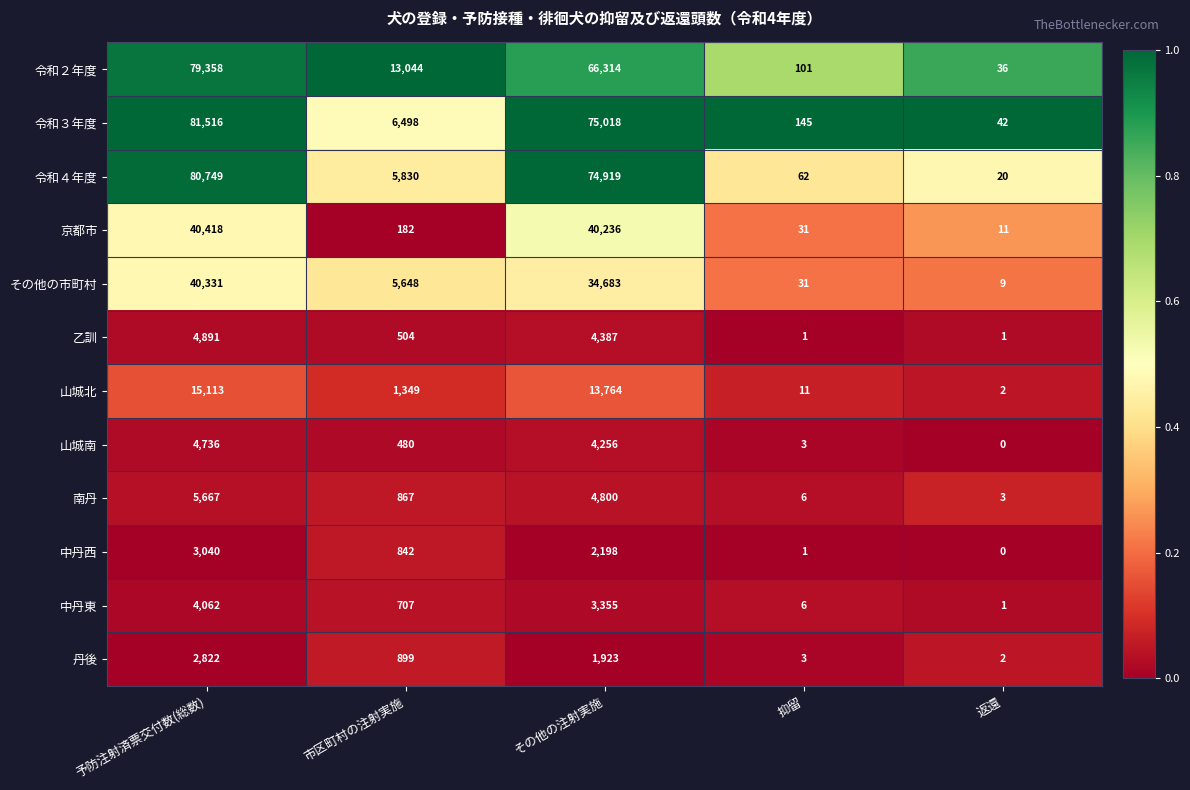

List the series in order of their peak value, highest first.

令和３年度, 令和４年度, 令和２年度, 京都市, その他の市町村, 山城北, 南丹, 乙訓, 山城南, 中丹東, 中丹西, 丹後